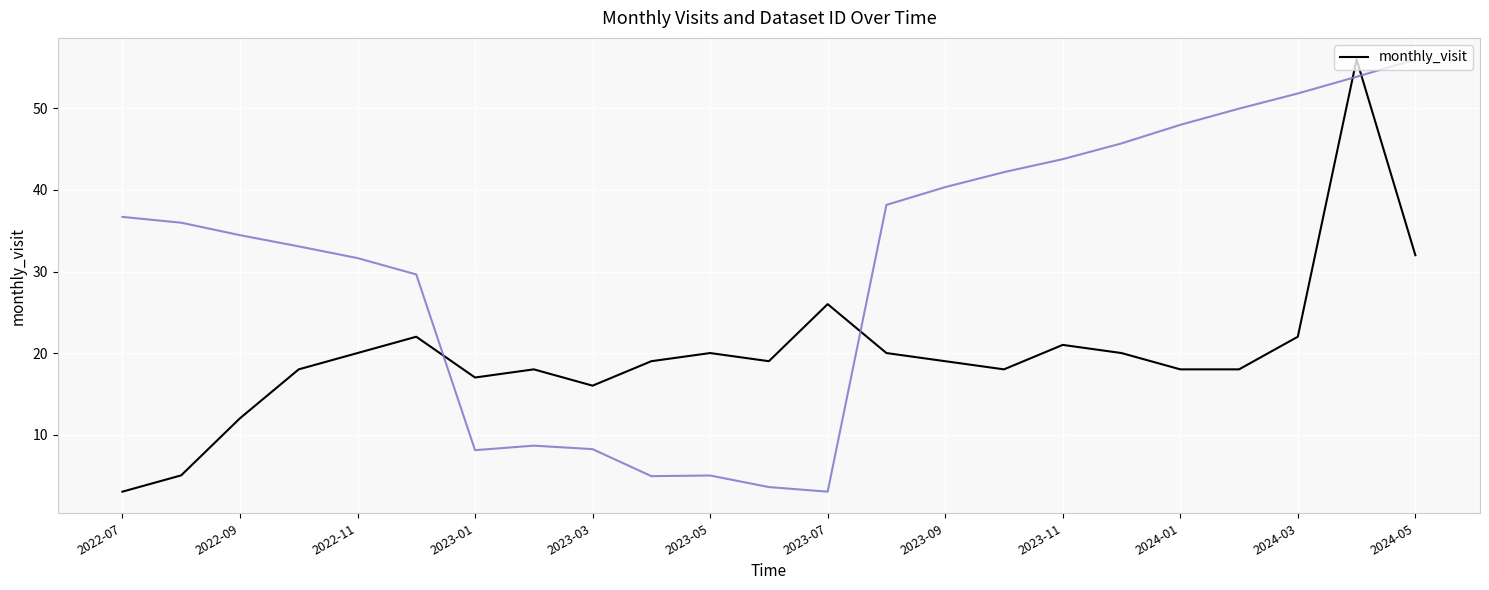

Reading left to right, list all the values displayed in this chart.

3	5	12	18	20	22	17	18	16	19	20	19	26	20	19	18	21	20	18	18	22	56	32